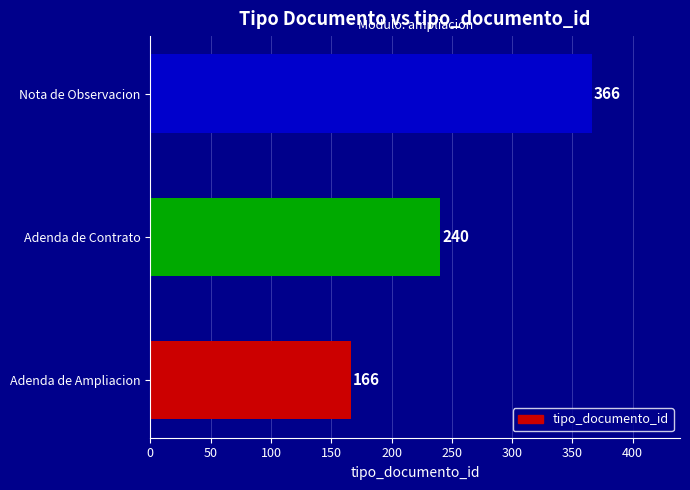

What is the change in value from Adenda de Contrato to Nota de Observacion?

+126